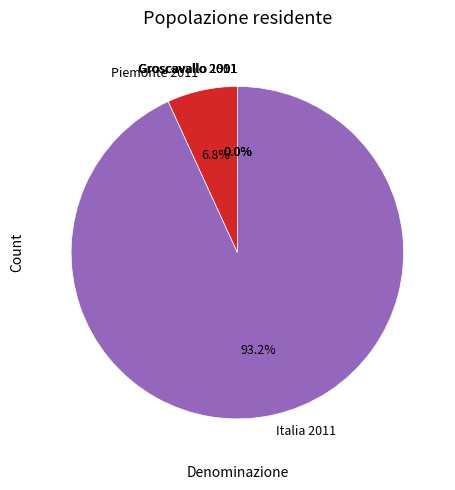

How much of the chart is everything except Piemonte 2011?

93.2%